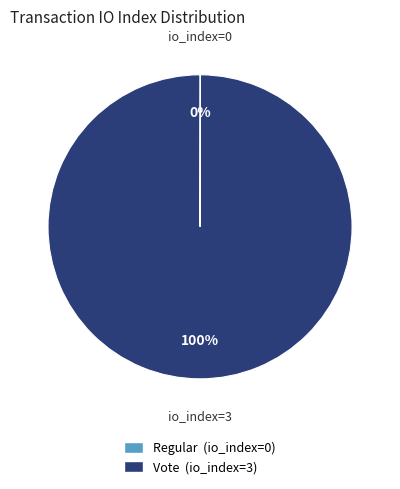

Is there a majority slice in this chart?

Yes